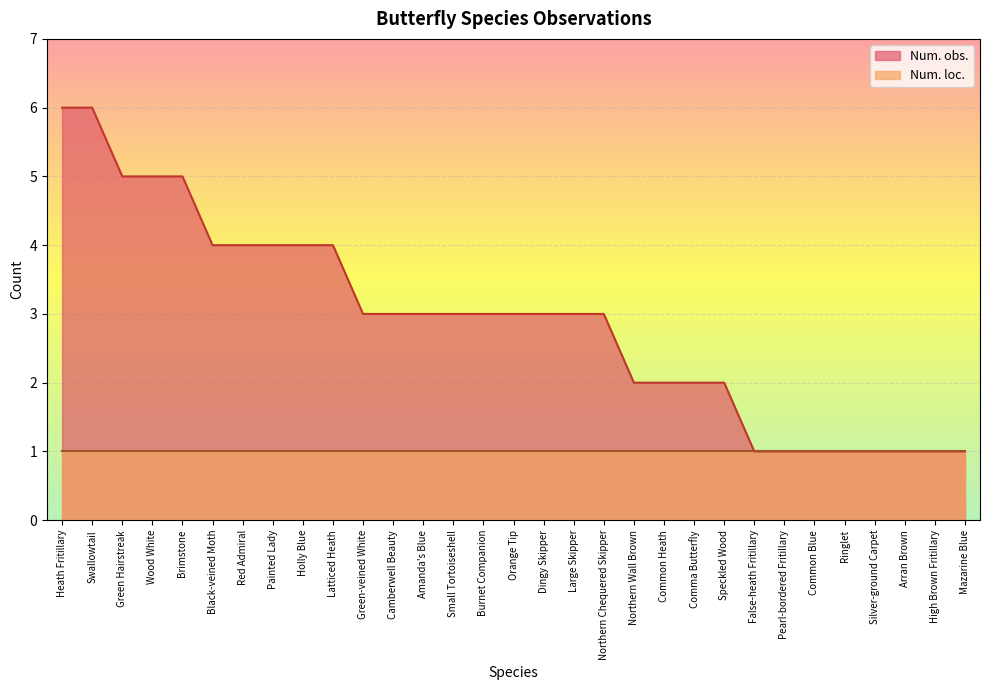

How many lines are shown in the chart?

2